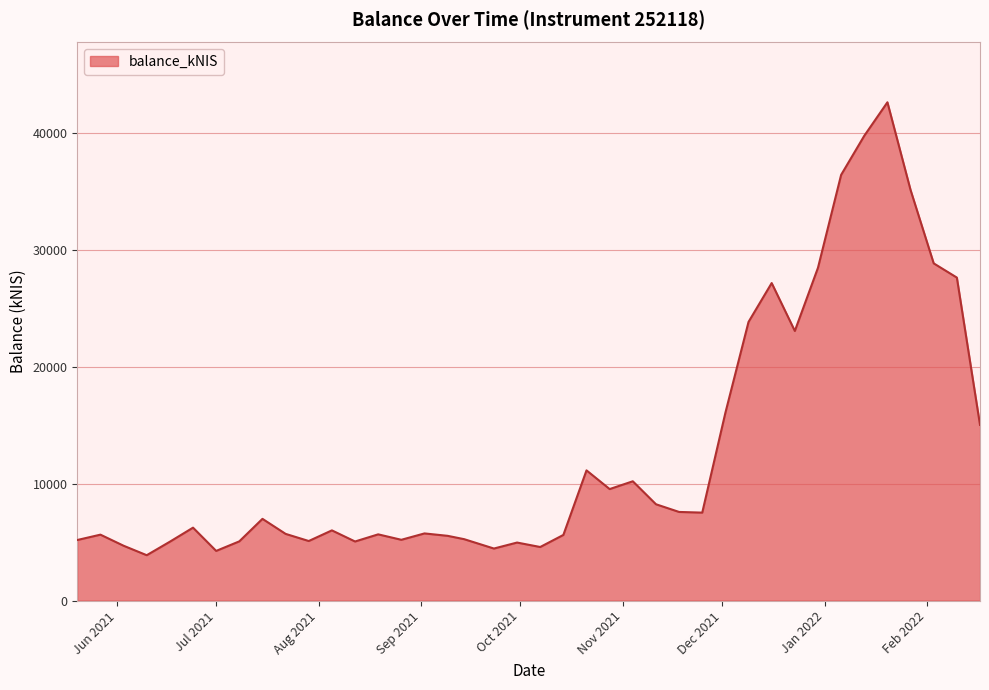

What is the difference between the maximum and minimum values?

38786.0